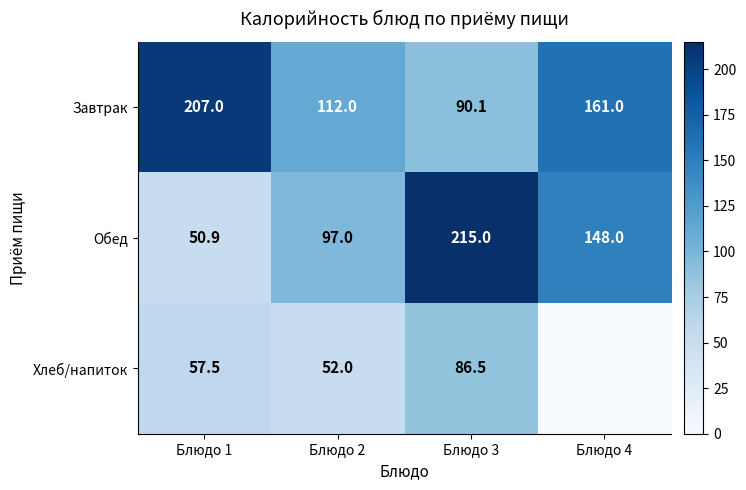

At how many categories does at least one series exceed 52?

4